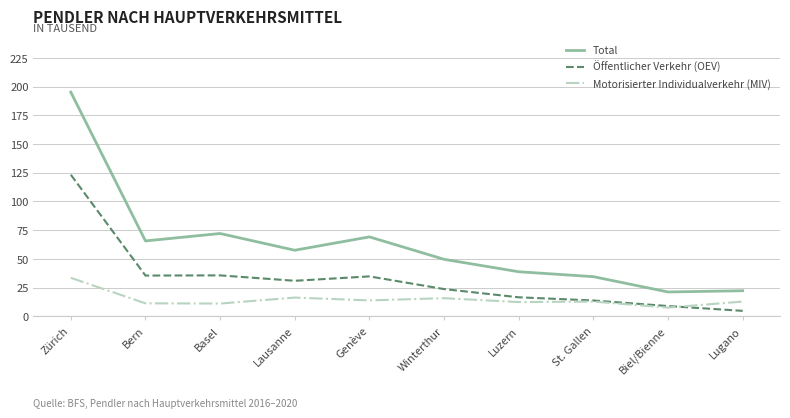

What is the spread (max minus min) of values at Bern?

54.3